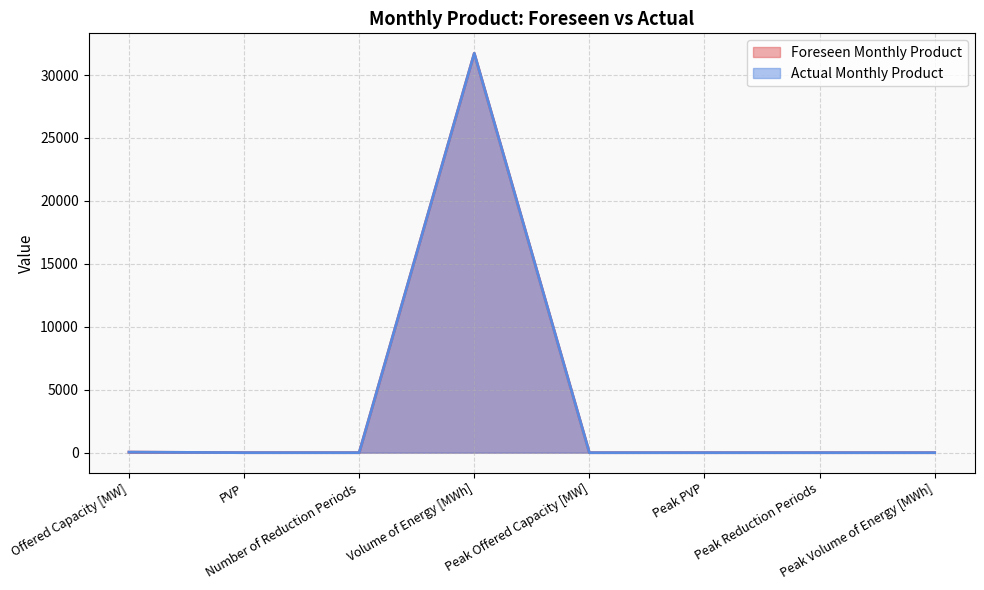

How many positive values does the Actual Monthly Product series have?

3